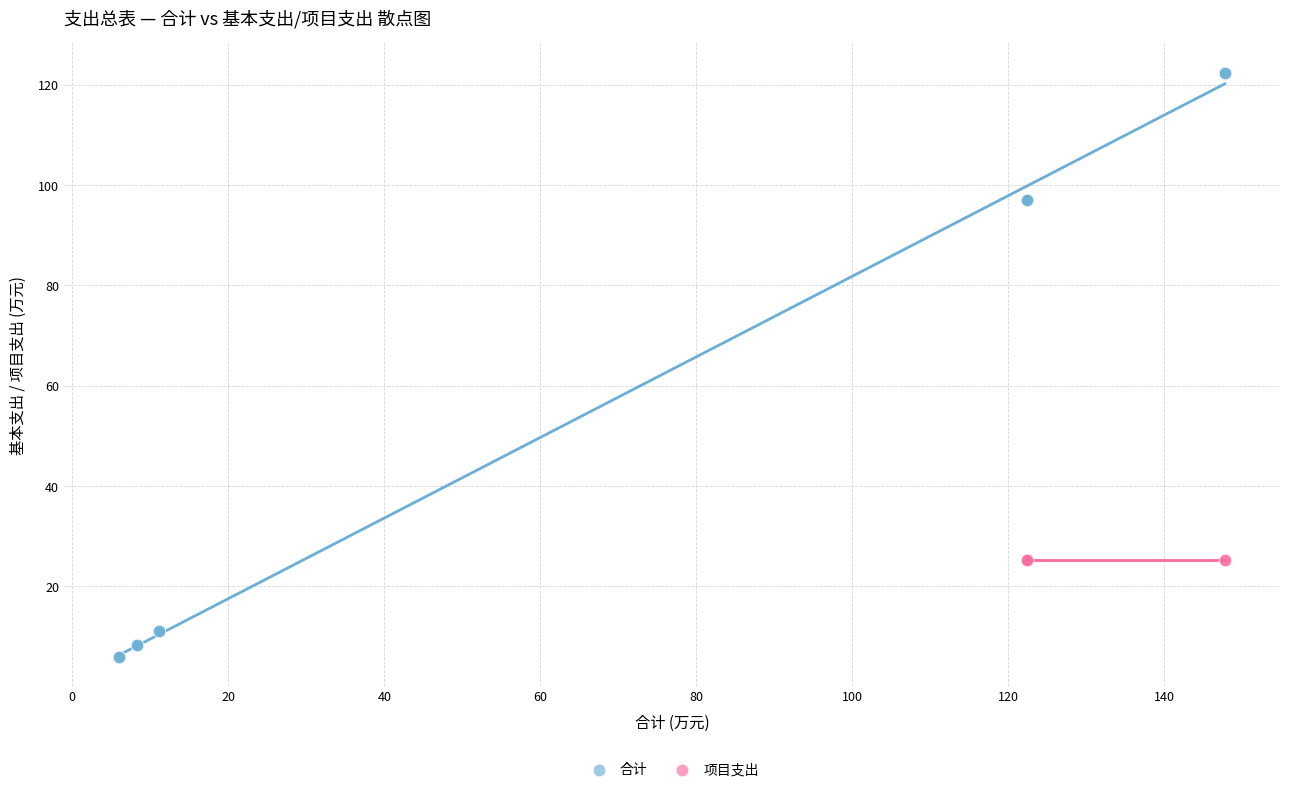

Which series reaches the minimum Y coordinate?

合计